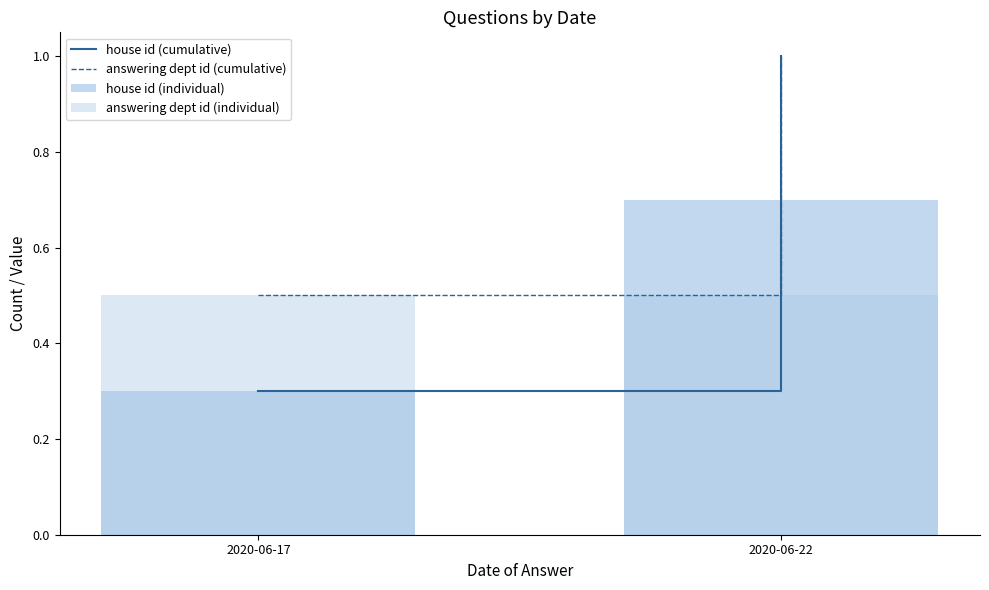

What is the sum of the answering dept id (individual) values at 2020-06-22 and 2020-06-17?

1.0